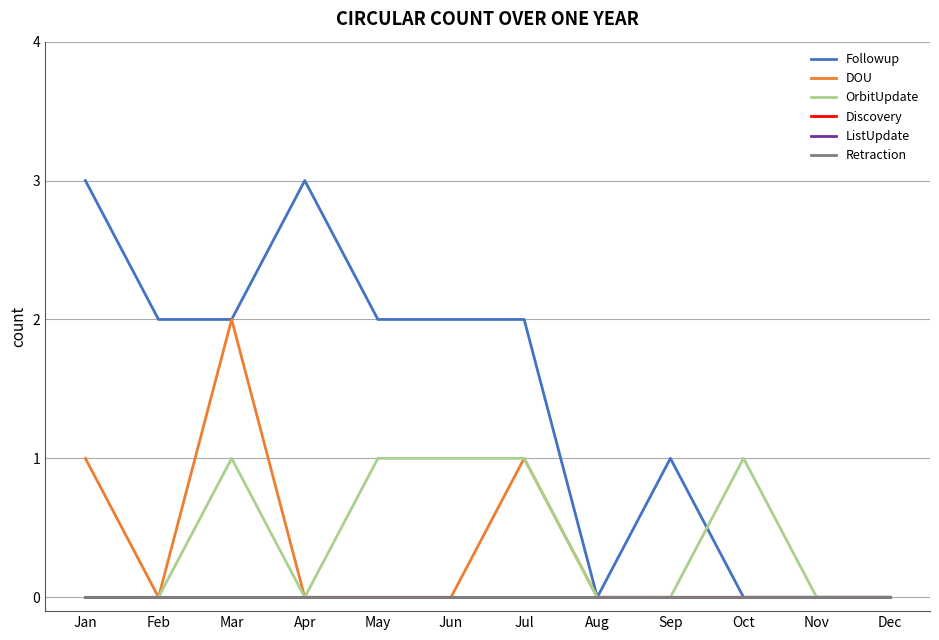

Reading right to left, transcribe all the data shown in this chart.

Followup: Dec=0	Nov=0	Oct=0	Sep=1	Aug=0	Jul=2	Jun=2	May=2	Apr=3	Mar=2	Feb=2	Jan=3
DOU: Dec=0	Nov=0	Oct=0	Sep=0	Aug=0	Jul=1	Jun=0	May=0	Apr=0	Mar=2	Feb=0	Jan=1
OrbitUpdate: Dec=0	Nov=0	Oct=1	Sep=0	Aug=0	Jul=1	Jun=1	May=1	Apr=0	Mar=1	Feb=0	Jan=0
Discovery: Dec=0	Nov=0	Oct=0	Sep=0	Aug=0	Jul=0	Jun=0	May=0	Apr=0	Mar=0	Feb=0	Jan=0
ListUpdate: Dec=0	Nov=0	Oct=0	Sep=0	Aug=0	Jul=0	Jun=0	May=0	Apr=0	Mar=0	Feb=0	Jan=0
Retraction: Dec=0	Nov=0	Oct=0	Sep=0	Aug=0	Jul=0	Jun=0	May=0	Apr=0	Mar=0	Feb=0	Jan=0